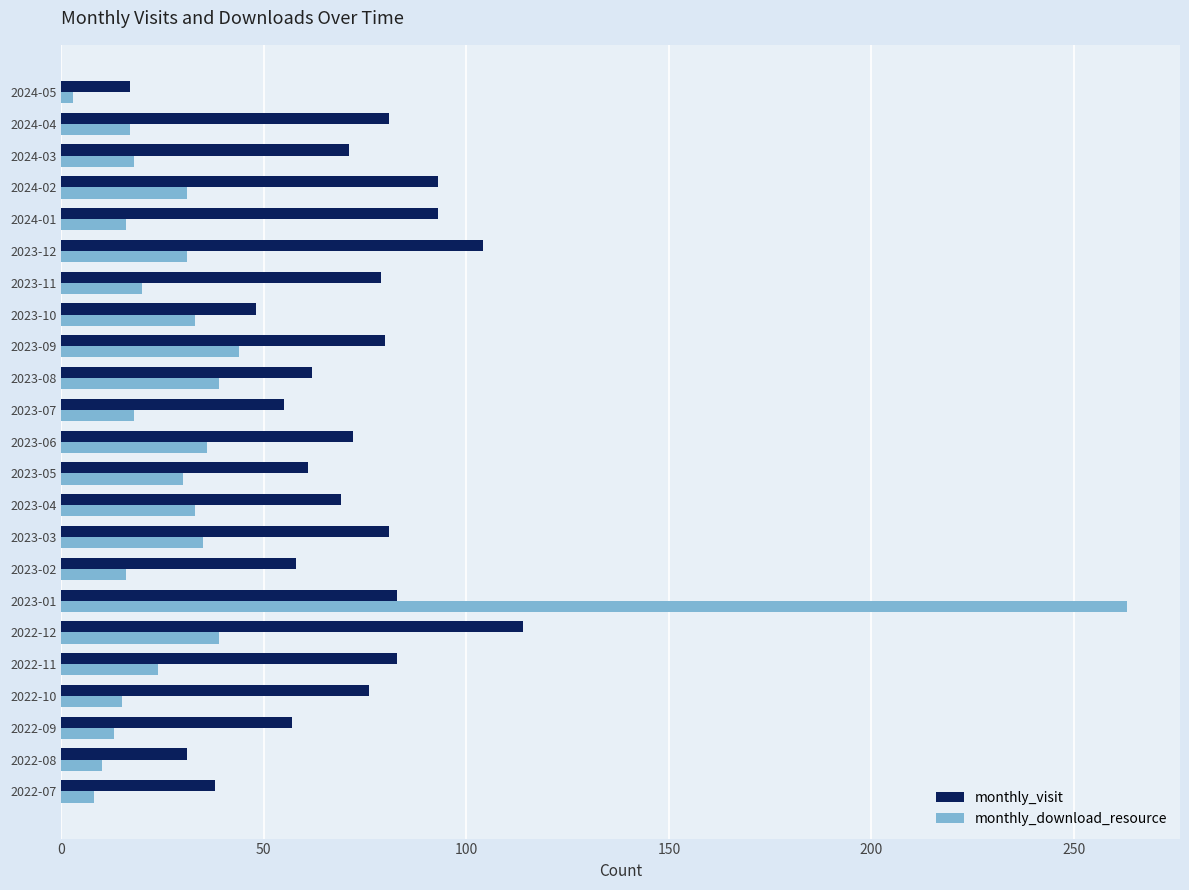

At which label is monthly_download_resource closest to 133?

2023-09